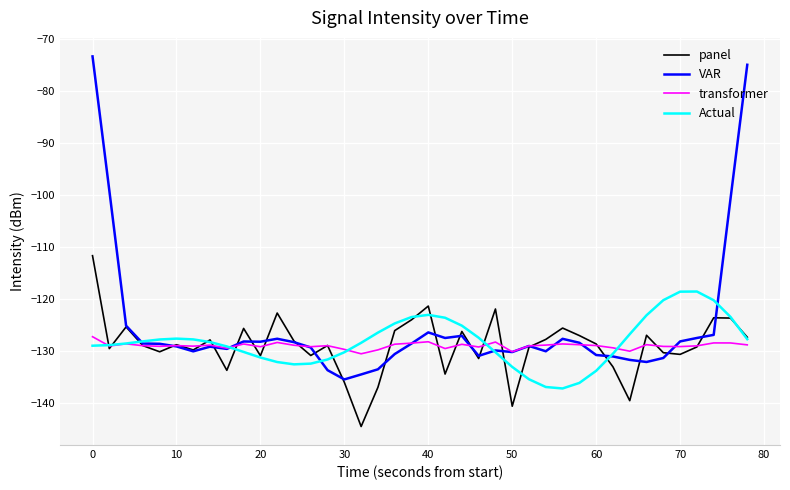

What is the lowest value of the Actual series?

-137.2